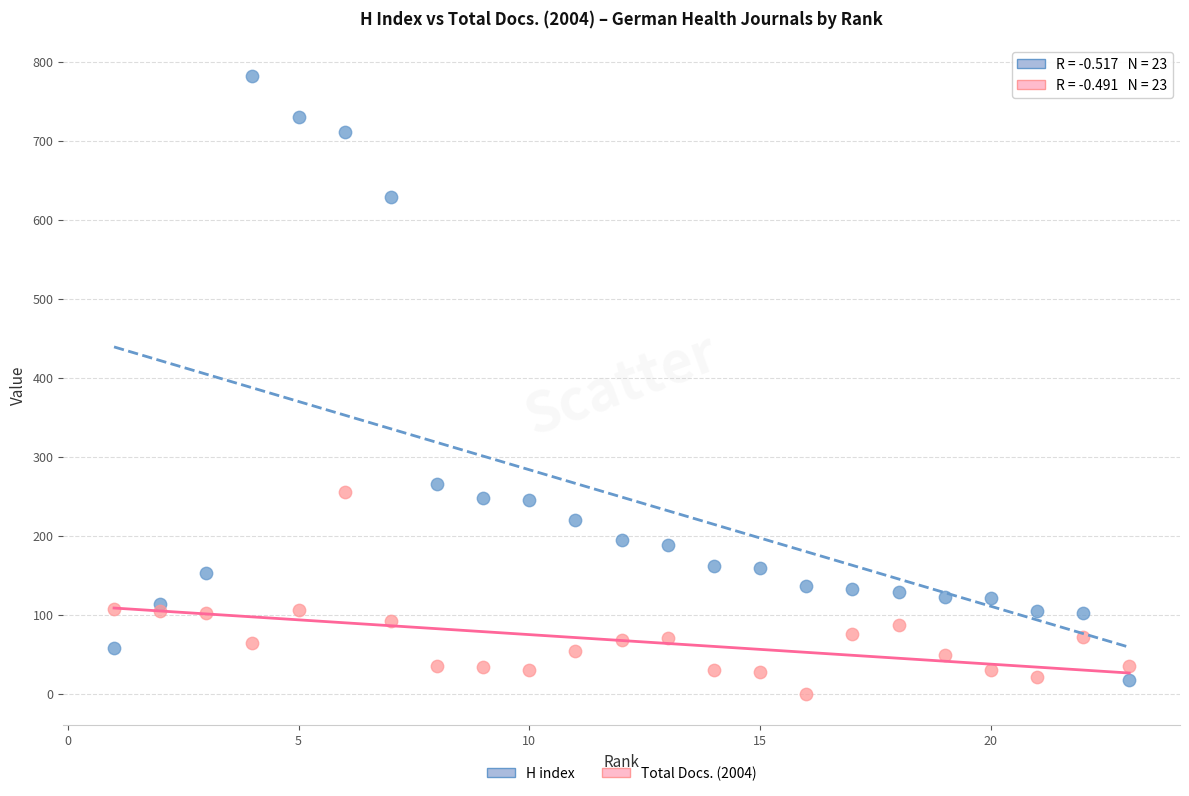

What are all the series names shown in the legend?

H index, Total Docs. (2004)